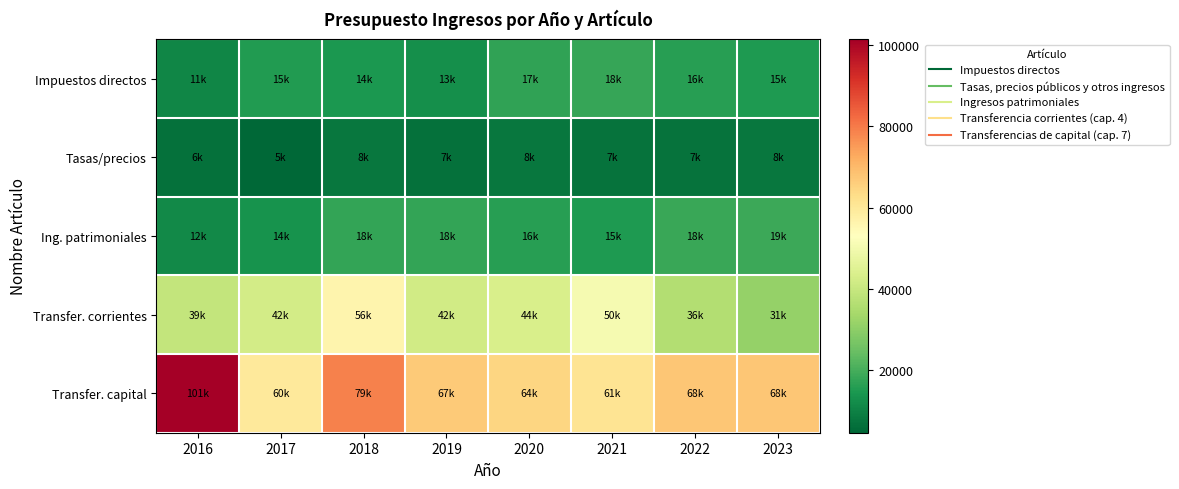

Which label corresponds to the largest value in the chart?

2016